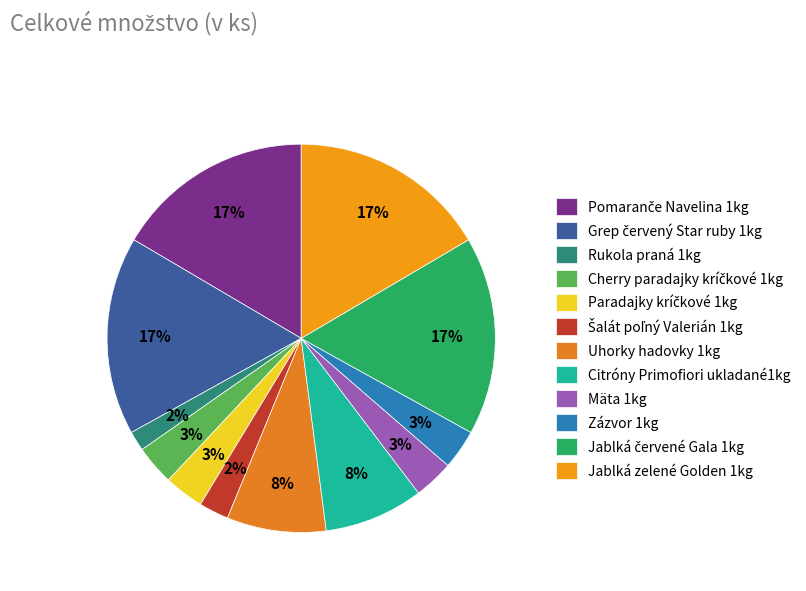

Does any single category account for the majority?

No